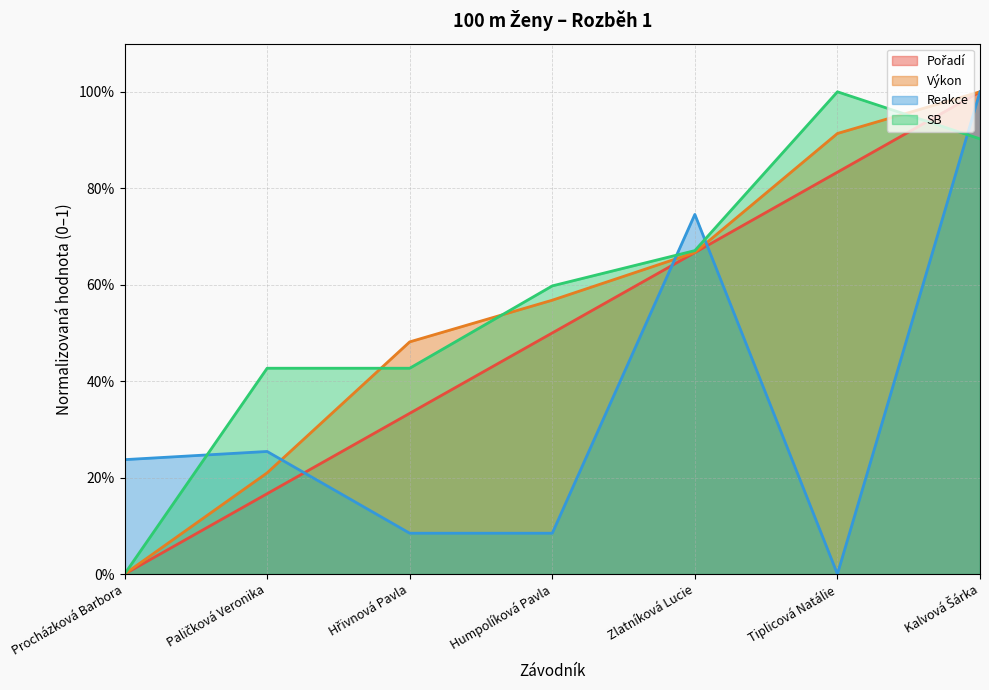

In SB, how many points are higher than both neighbors (excluding endpoints)?

1